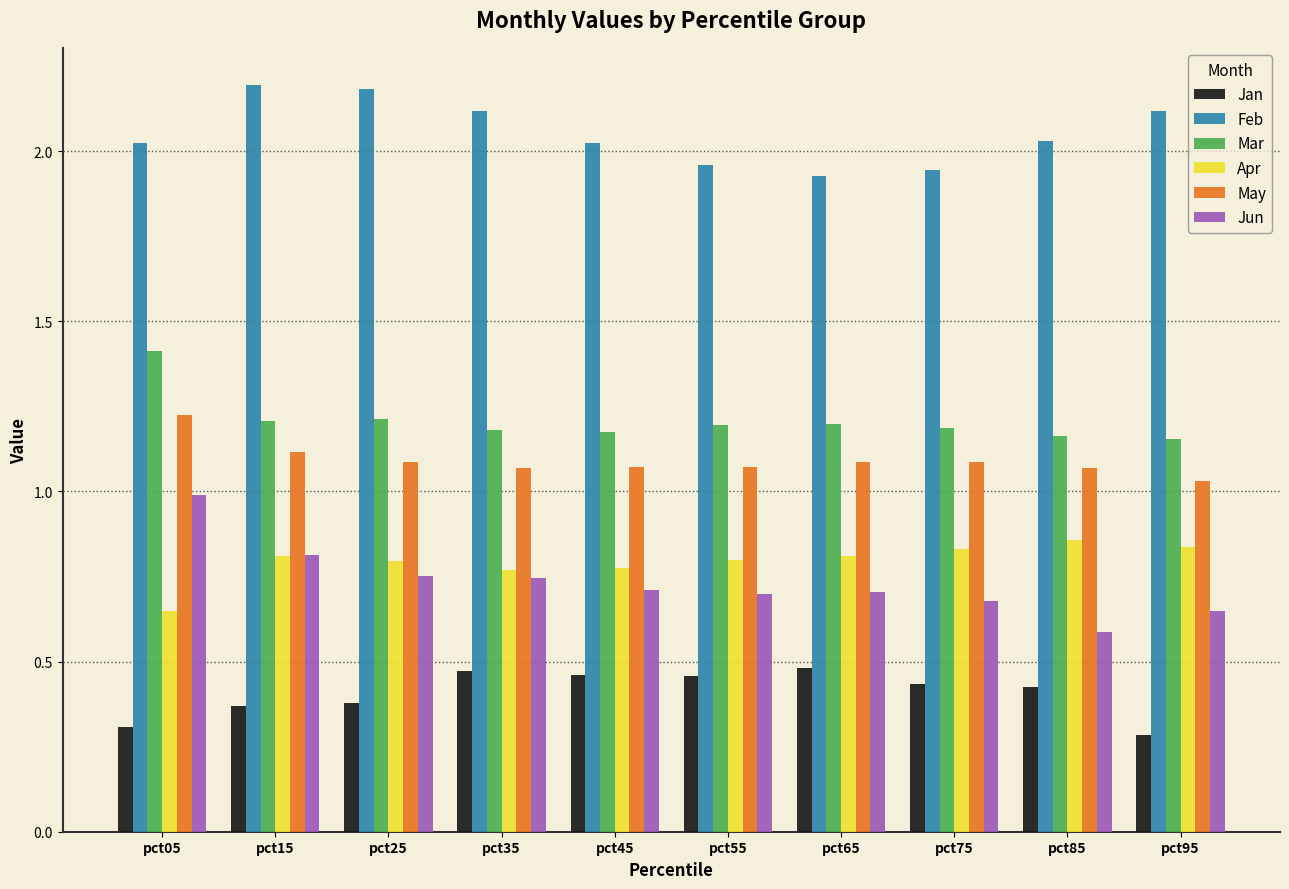

What is the total value across all series at pct25?

6.4